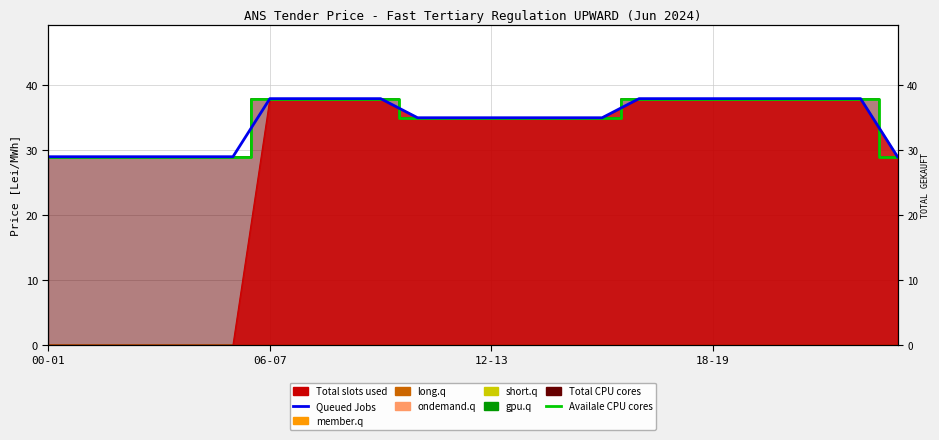

How many data points in Queued Jobs are above 35?

11